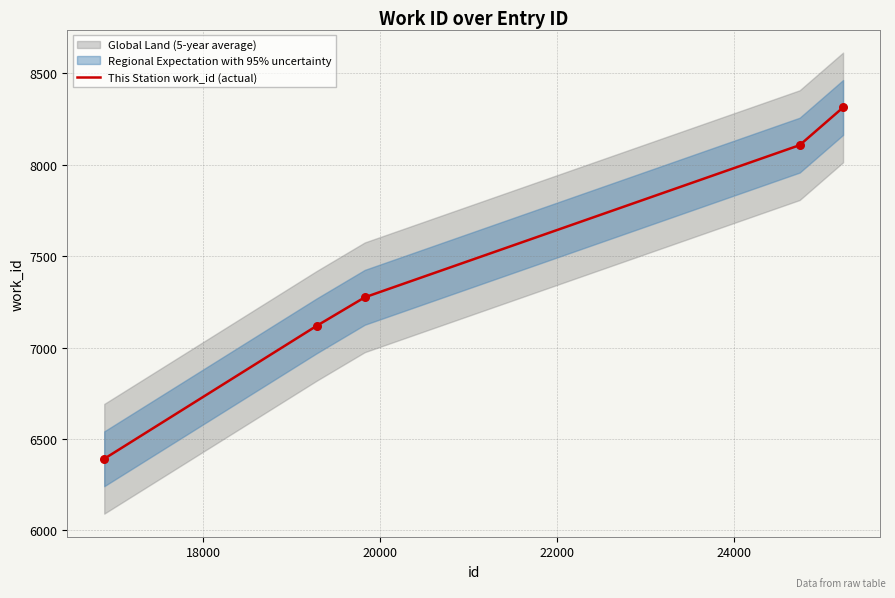

What is the maximum value for This Station work_id (actual)?

8313